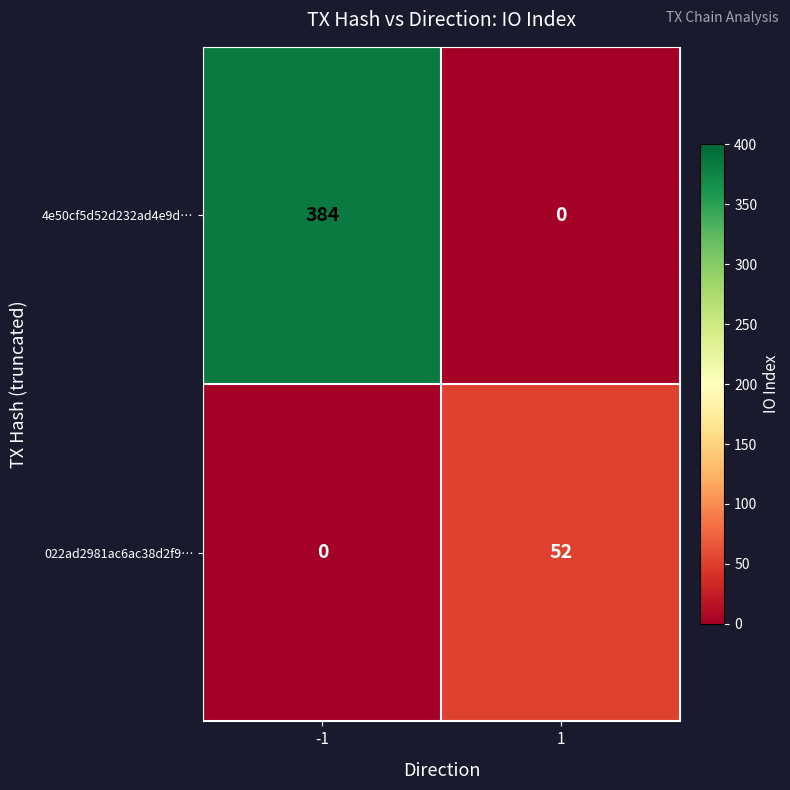

True or false: 4e50cf5d52d232ad4e9d… has a value of 0 at 1.

True